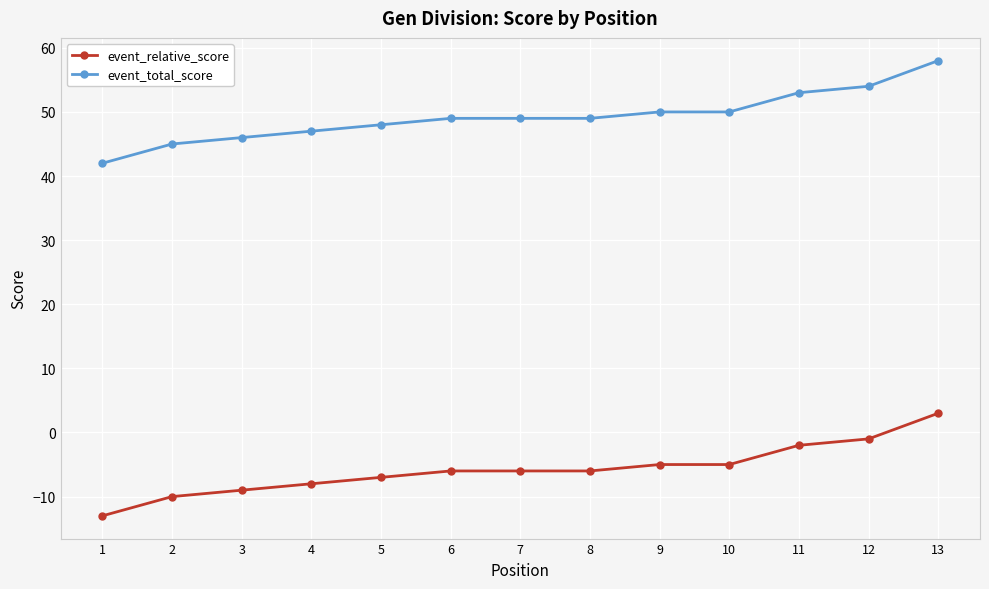

What is the approximate value of event_relative_score at 5, to the nearest 10?

-10